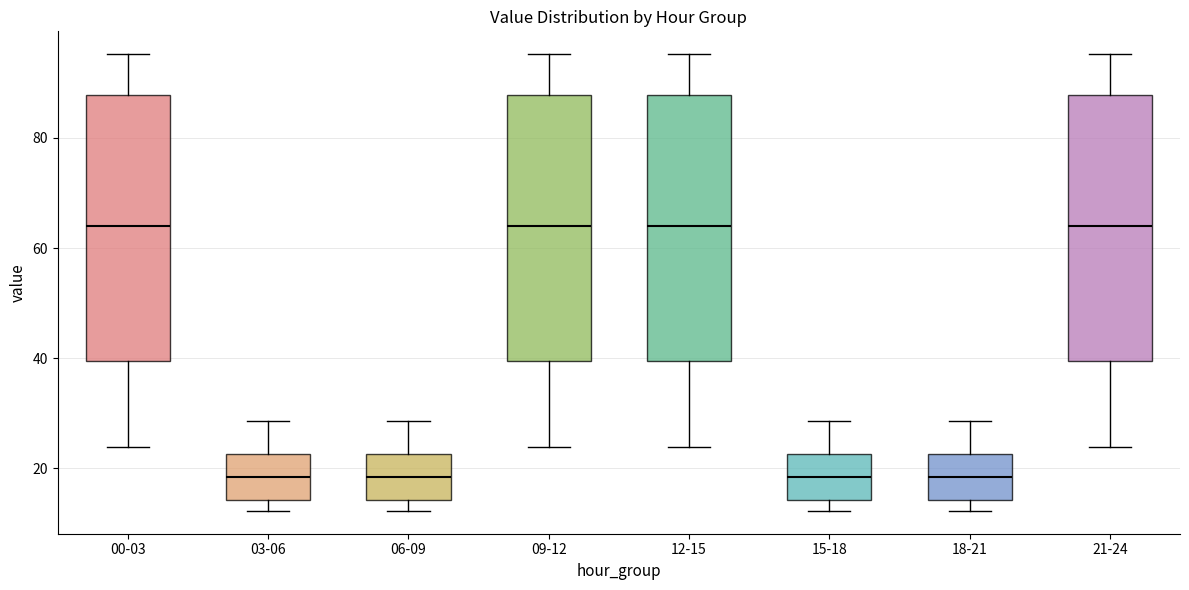

Where is the lower edge of the box for 03-06 on the y-axis? The values are not printed on the chart, so give them approximately, as read against the axis.

14